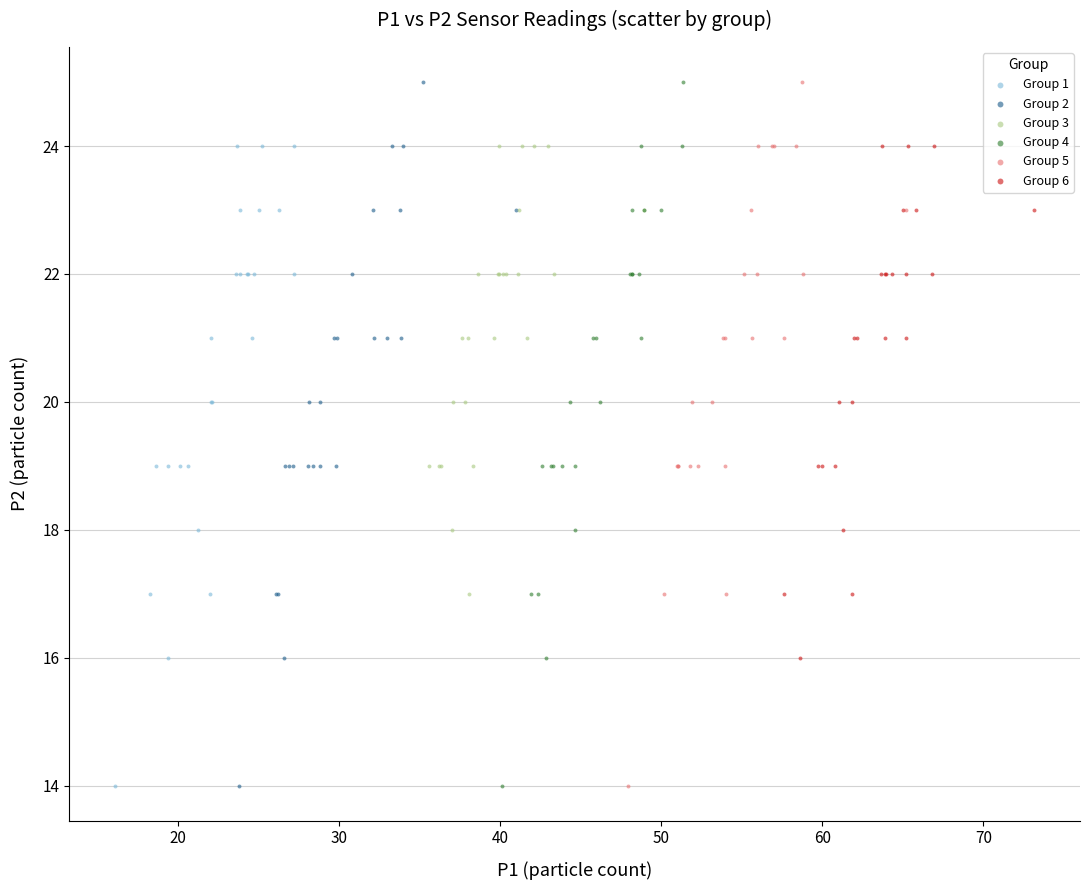

What are all the series names shown in the legend?

Group 1, Group 2, Group 3, Group 4, Group 5, Group 6